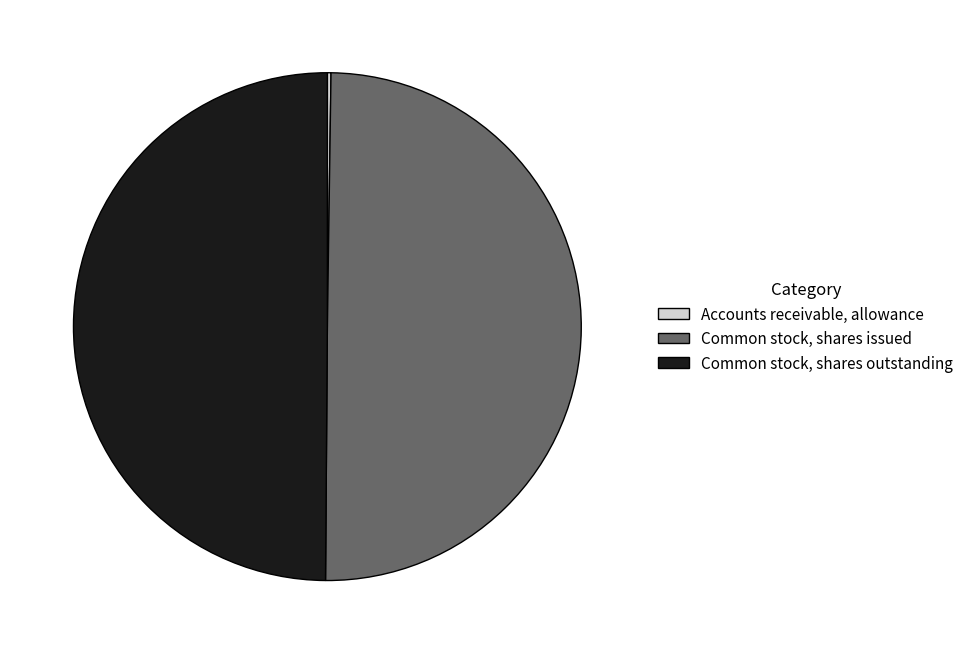

The Common stock, shares outstanding slice represents 37% of the pie. True or false?

False